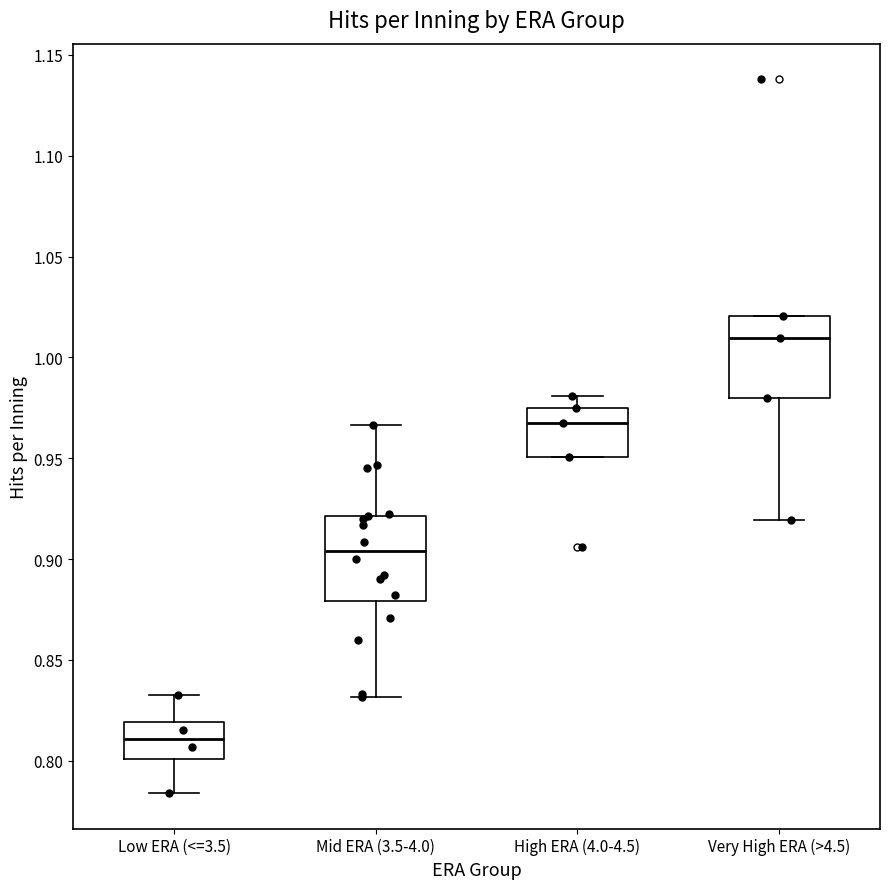

Reading left to right, transcribe this box plot: for each box, give where its median line is, the range the box spans, and where its two whiskers end, as read against the y-axis. The values are not printed on the chart, so give them approximately, as read against the axis.

Low ERA (<=3.5): median 0.810, box 0.800 to 0.820, whiskers 0.785 to 0.830
Mid ERA (3.5-4.0): median 0.905, box 0.880 to 0.920, whiskers 0.830 to 0.965
High ERA (4.0-4.5): median 0.970, box 0.950 to 0.975, whiskers 0.950 to 0.980
Very High ERA (>4.5): median 1.010, box 0.980 to 1.020, whiskers 0.920 to 1.020